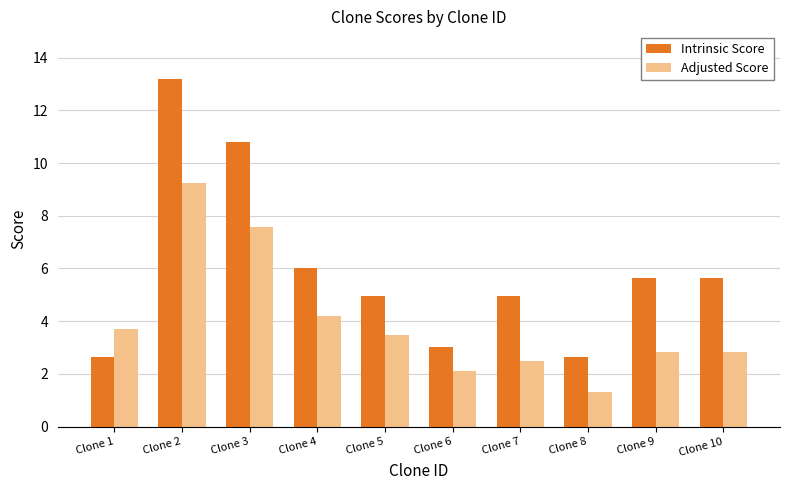

True or false: Intrinsic Score has a value of 5.6 at Clone 10.

True